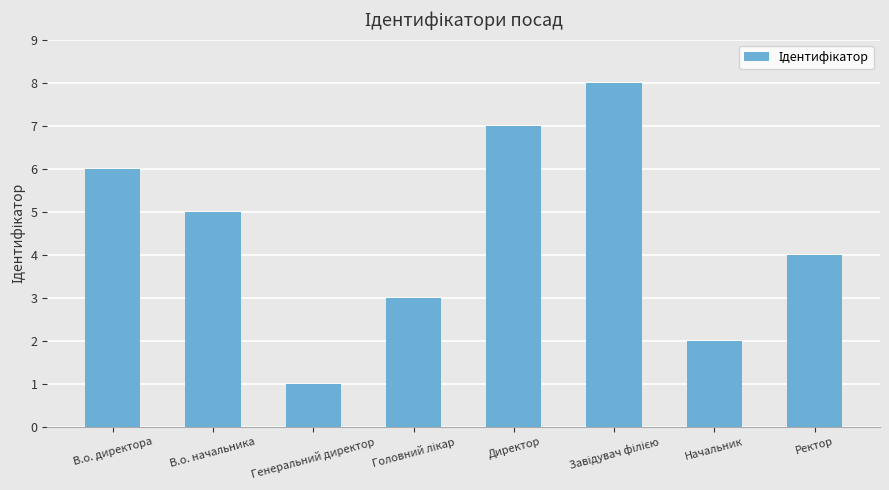

What is the label of the 8th bar from the left?

Ректор